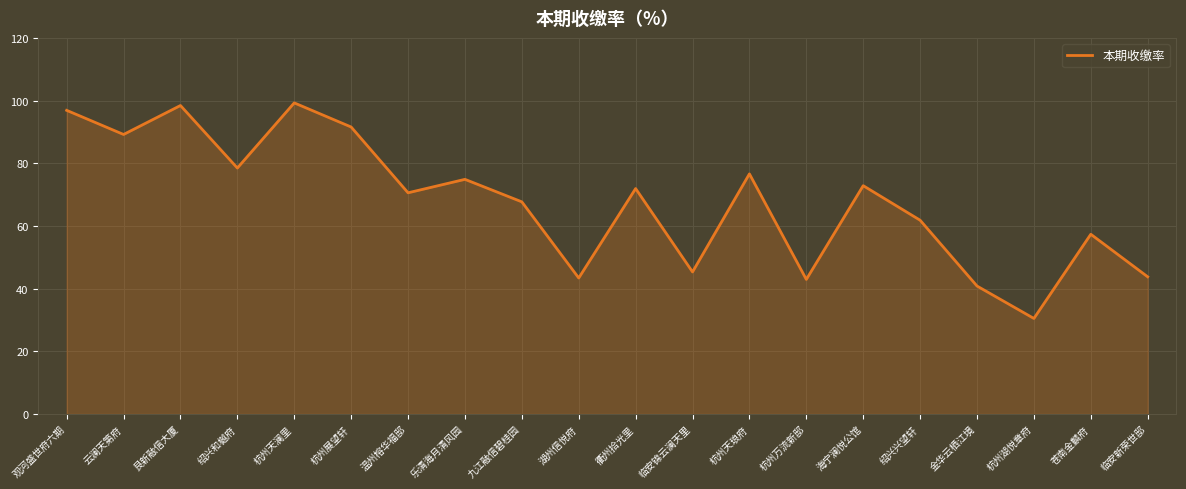

What position from the right is 温州榕华福邸?

14